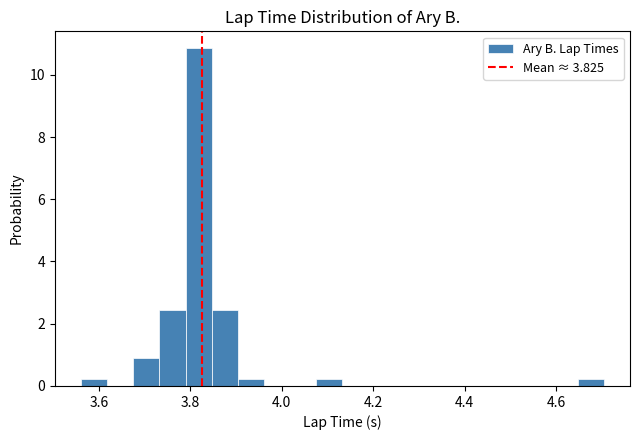

Read against the x-axis, roughly where is the centre of the tallest bar?

3.82